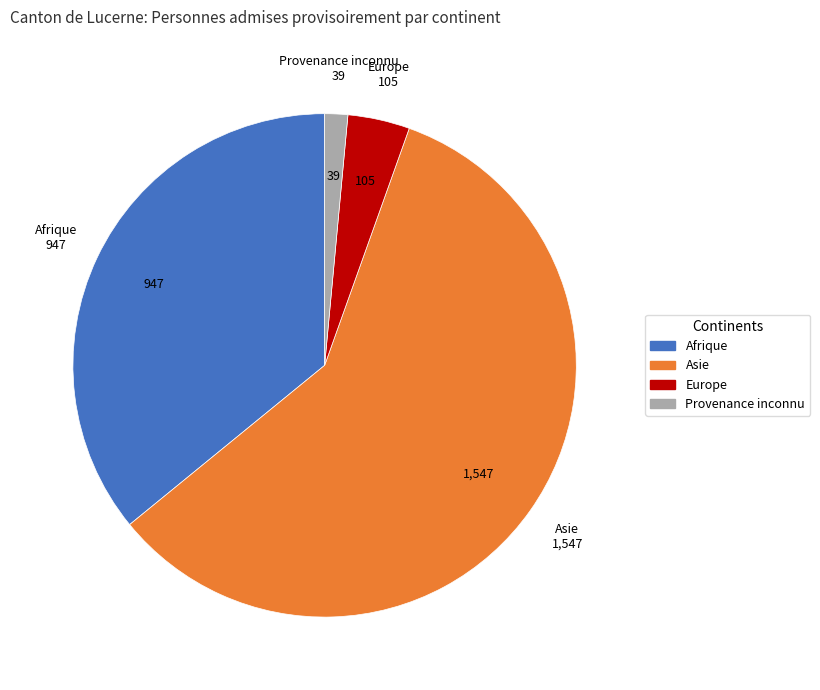

Does any single category account for the majority?

Yes